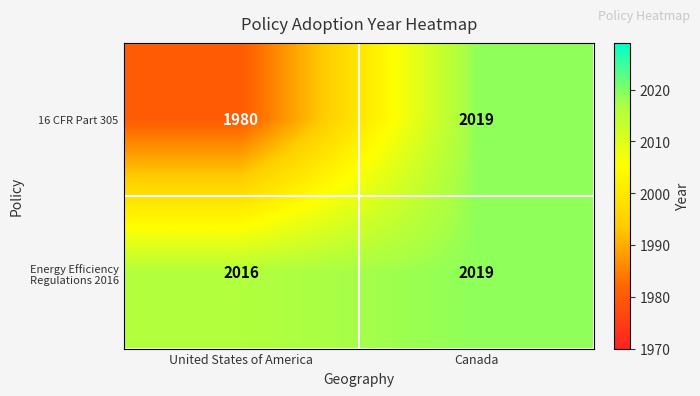

At United States of America, list the series in order from smallest to largest.

16 CFR Part 305, Energy Efficiency Regulations 2016